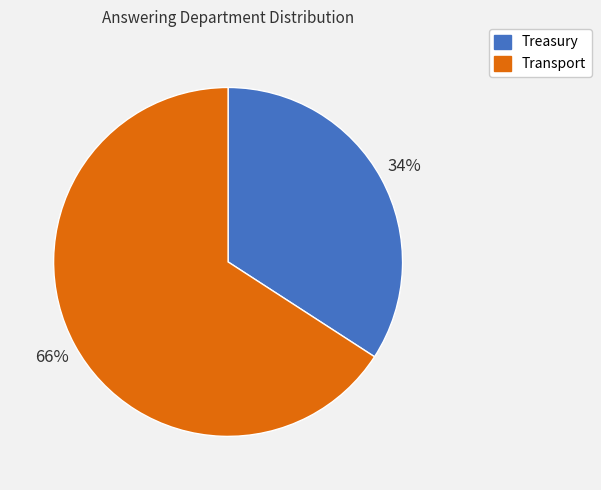

How many slices are in this pie chart?

2